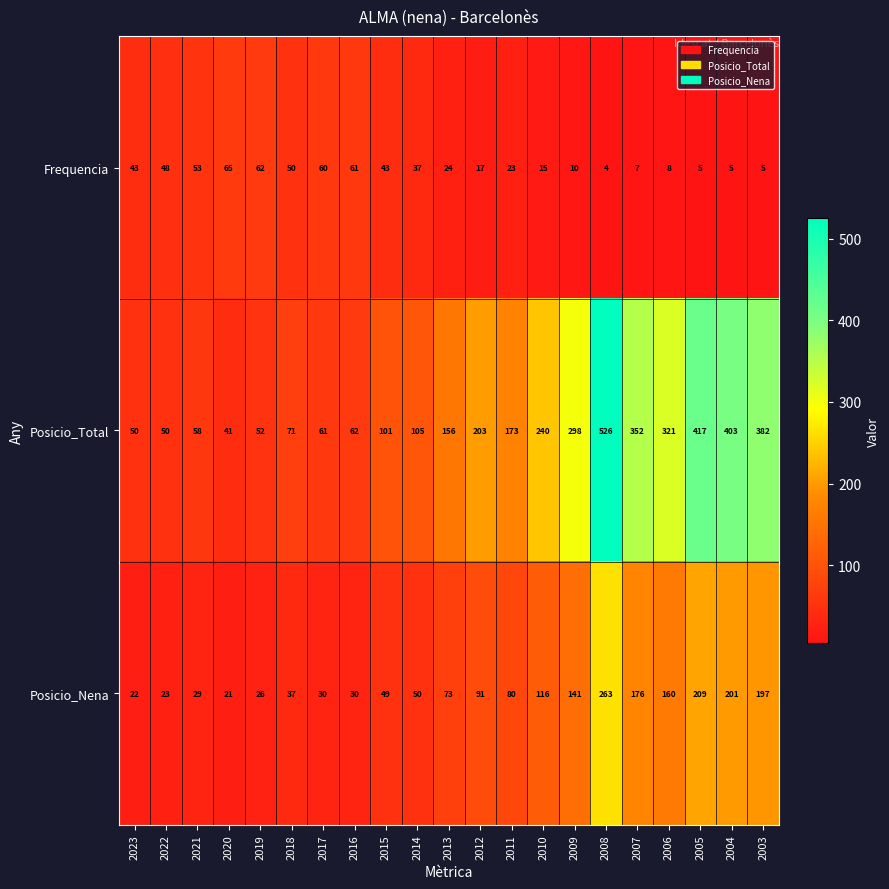

At which label is Frequencia closest to 34?

2014